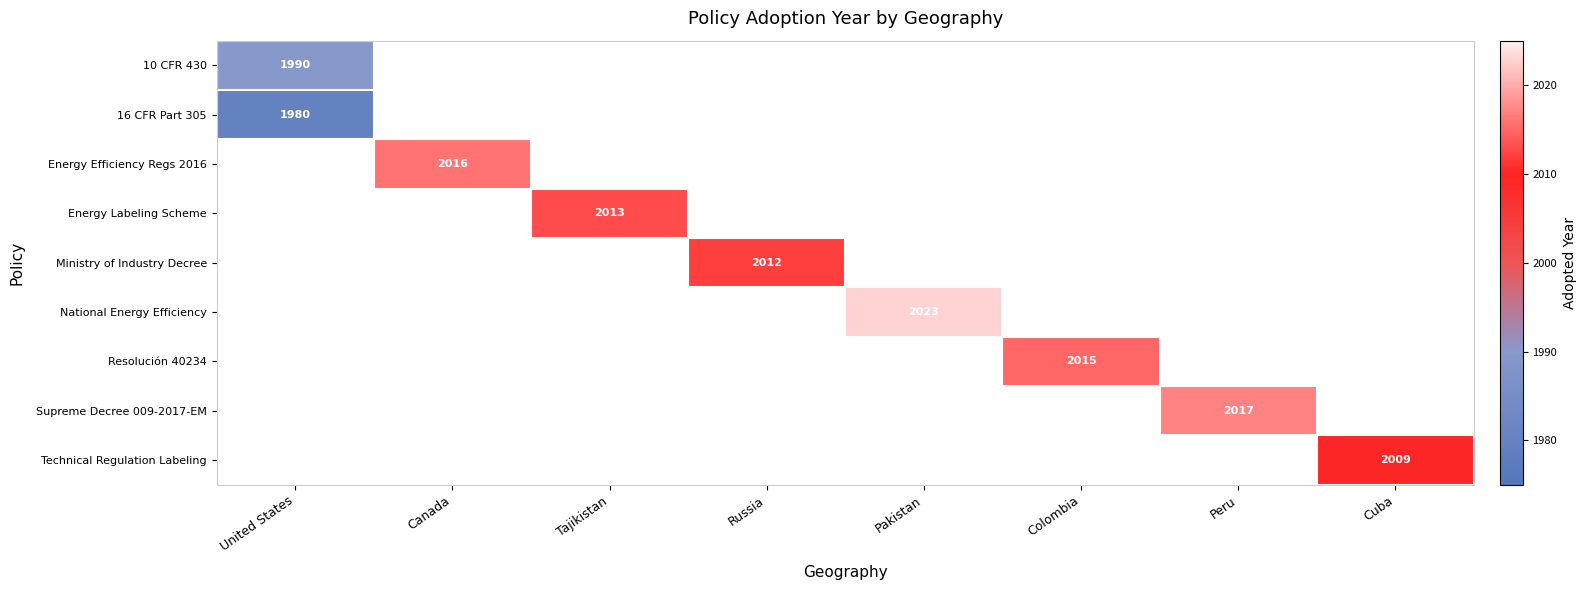

True or false: 10 CFR 430 has a value of 1990 at United States.

True